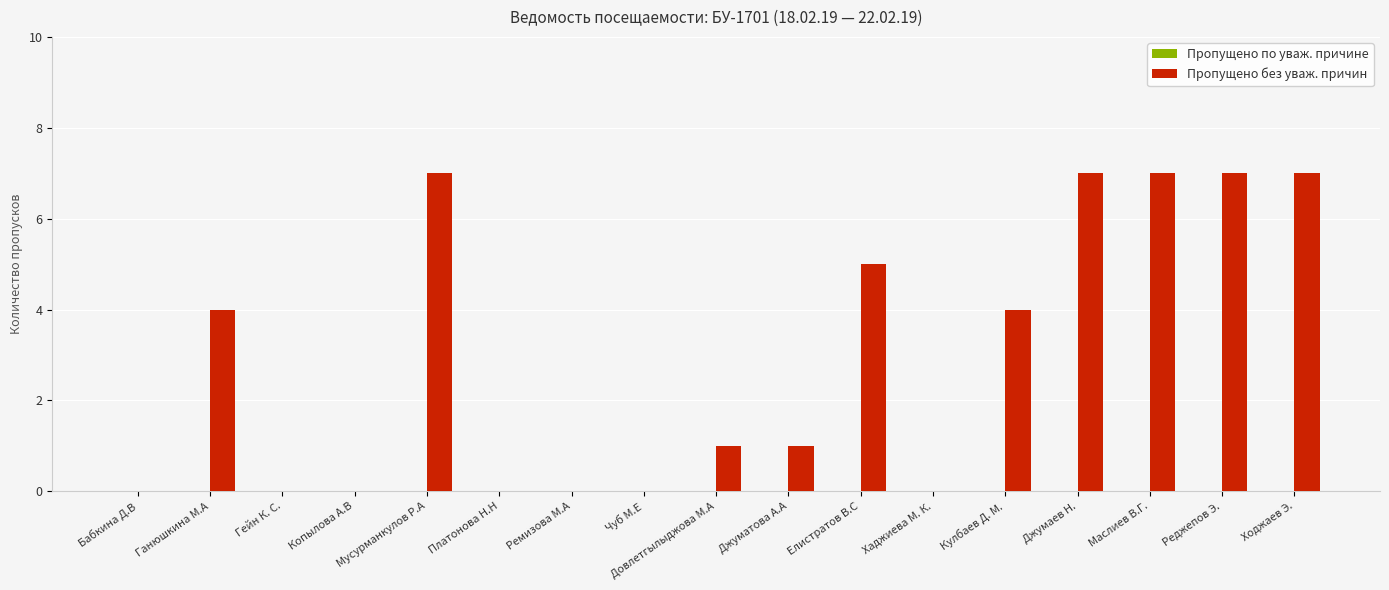

What value does the data have at Мусурманкулов Р.А?

7